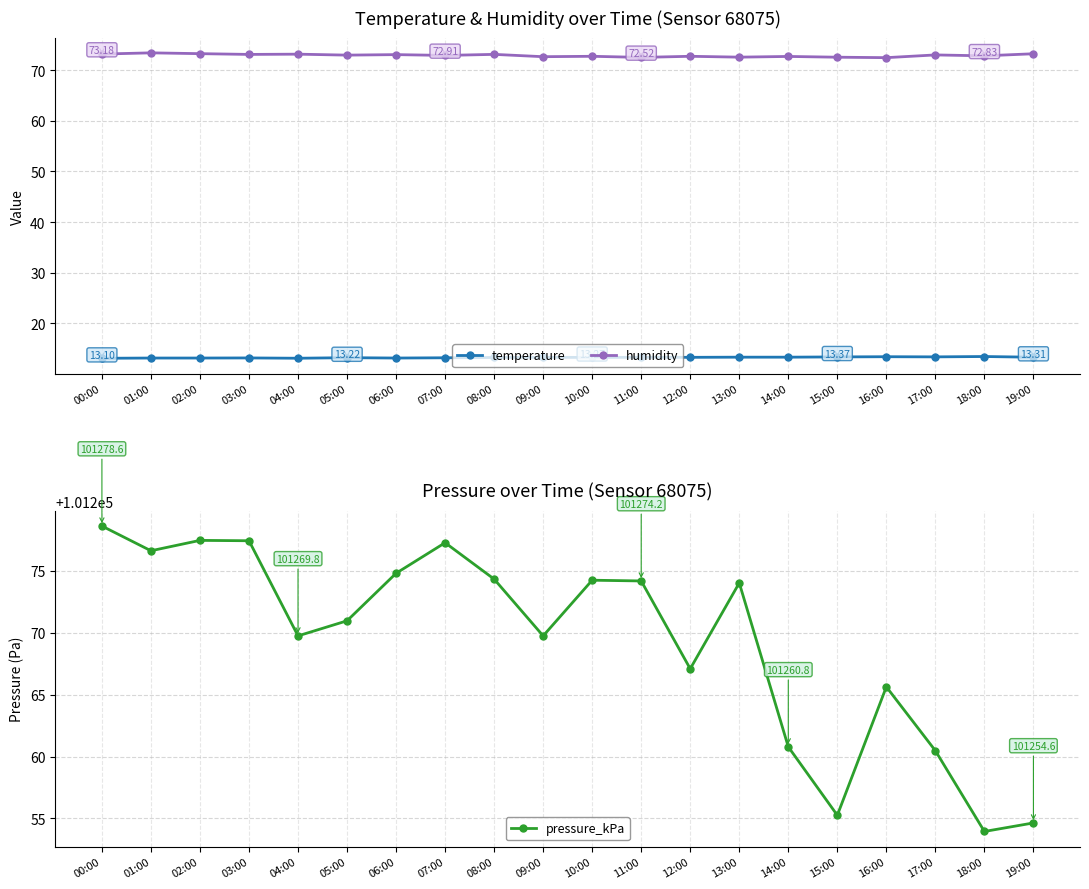

What is the greatest value displayed?

101278.6